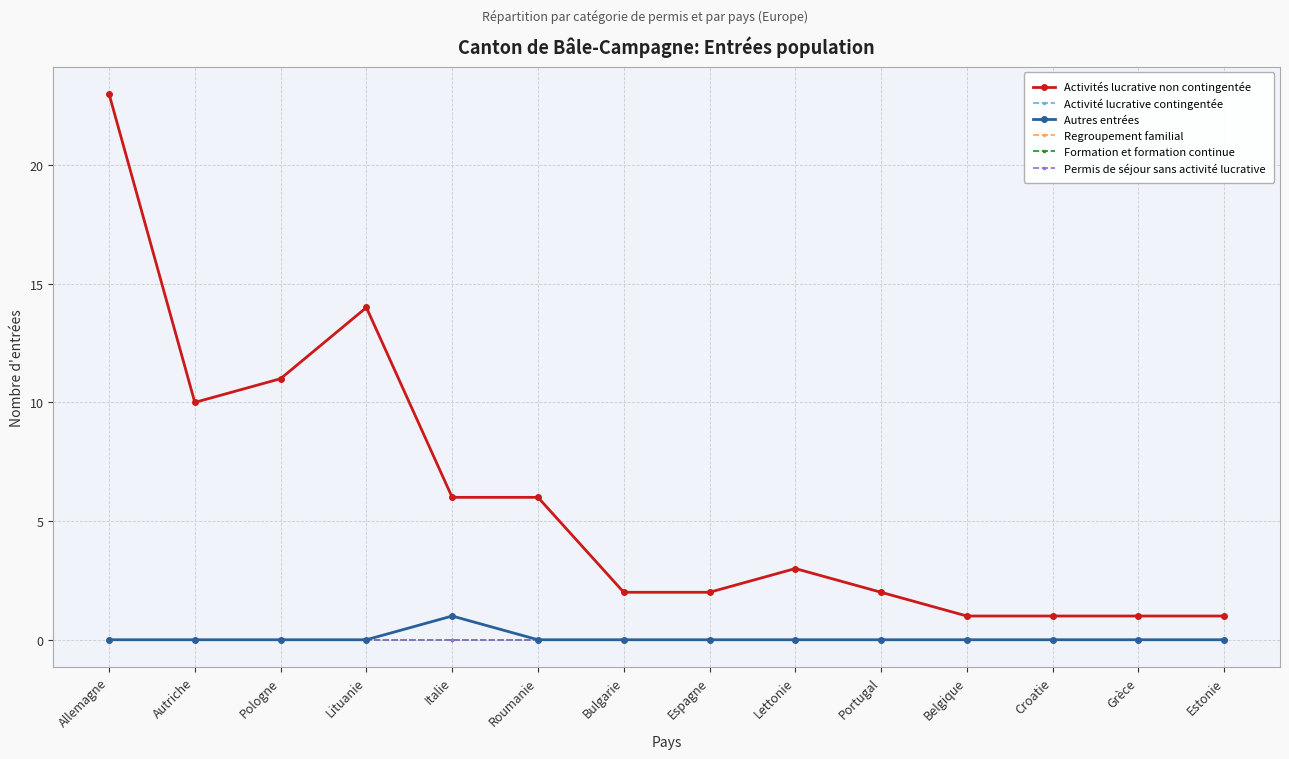

Reading left to right, list all the values displayed in this chart.

Activités lucrative non contingentée: 23	10	11	14	6	6	2	2	3	2	1	1	1	1
Activité lucrative contingentée: 0	0	0	0	0	0	0	0	0	0	0	0	0	0
Autres entrées: 0	0	0	0	1	0	0	0	0	0	0	0	0	0
Regroupement familial: 0	0	0	0	0	0	0	0	0	0	0	0	0	0
Formation et formation continue: 0	0	0	0	0	0	0	0	0	0	0	0	0	0
Permis de séjour sans activité lucrative: 0	0	0	0	0	0	0	0	0	0	0	0	0	0